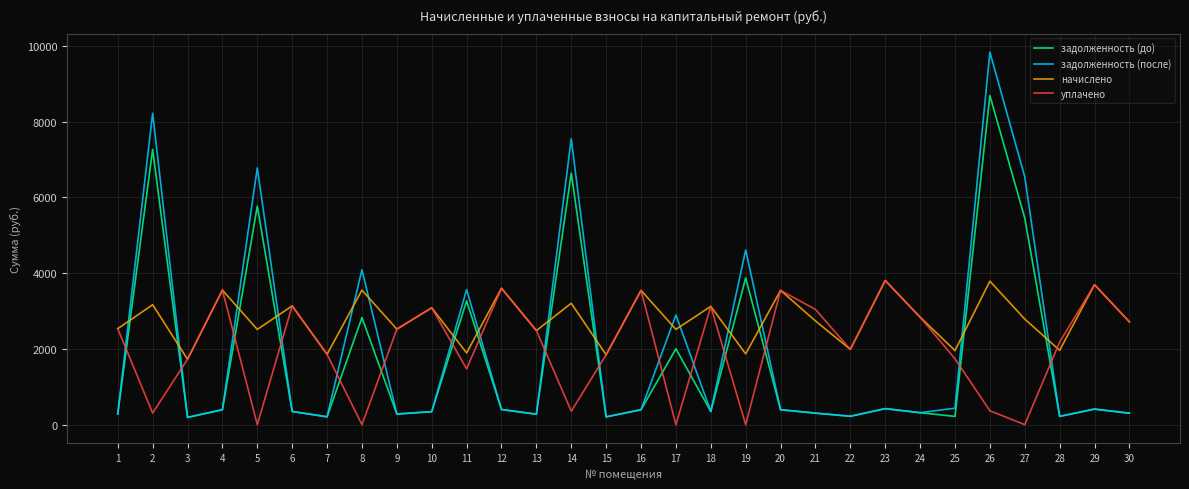

What is the maximum value shown in the chart?

9834.9